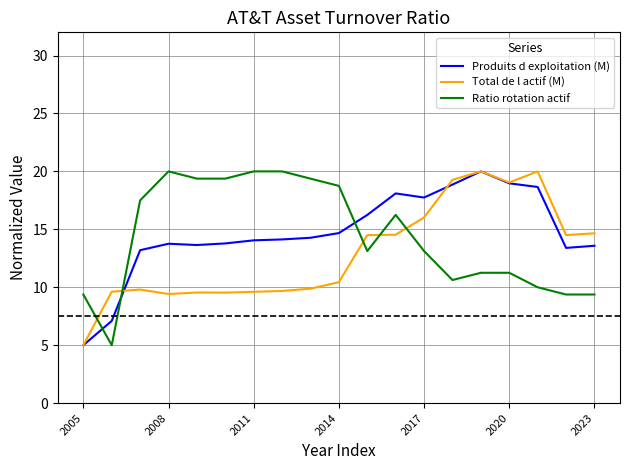

What is the smallest value displayed?

5.0